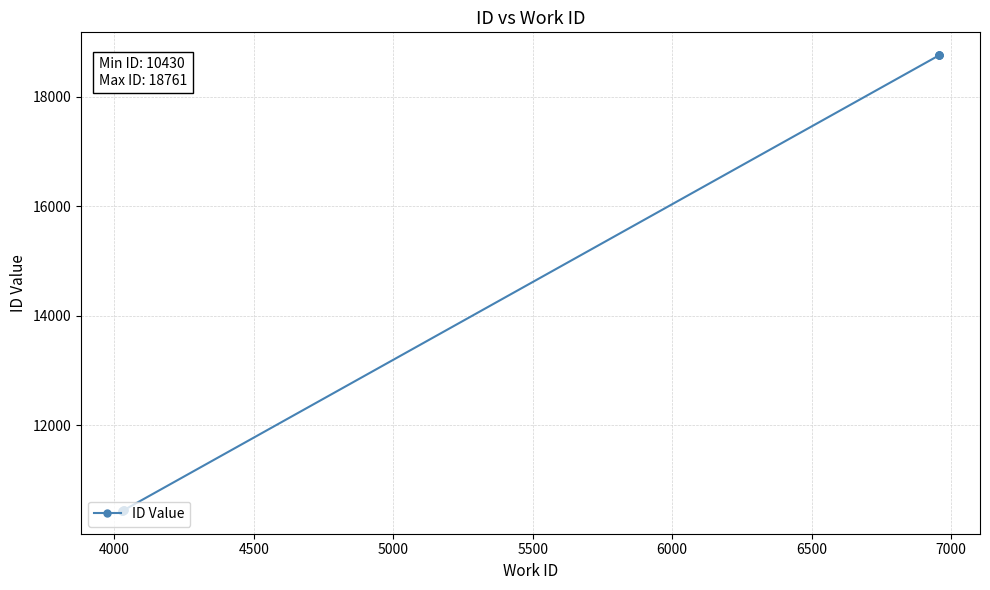

Reading left to right, extract all data points from this chart.

10430	10432	10436	10438	10442	10448	18758	18759	18760	18761